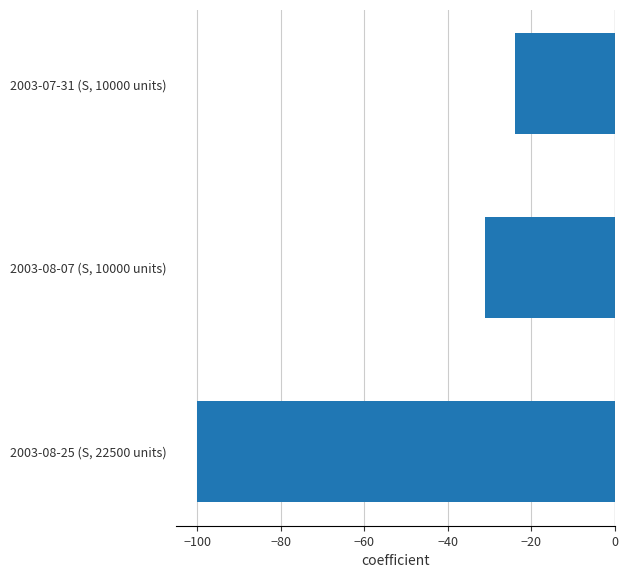

What is the difference between the maximum and second lowest values?

7